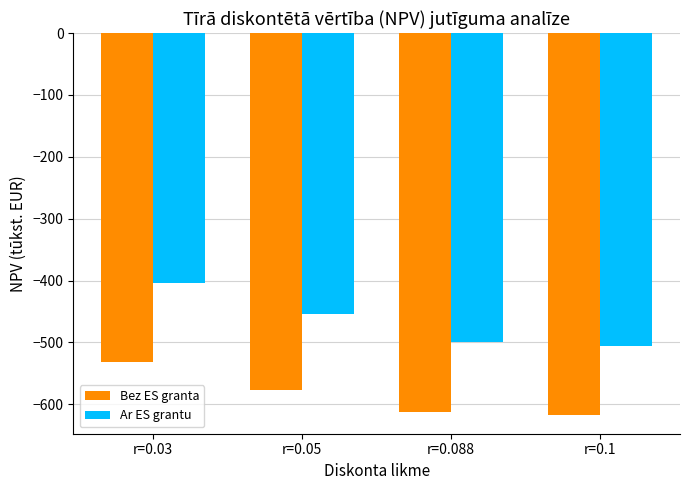

How many values in the Bez ES granta series exceed -577?

1